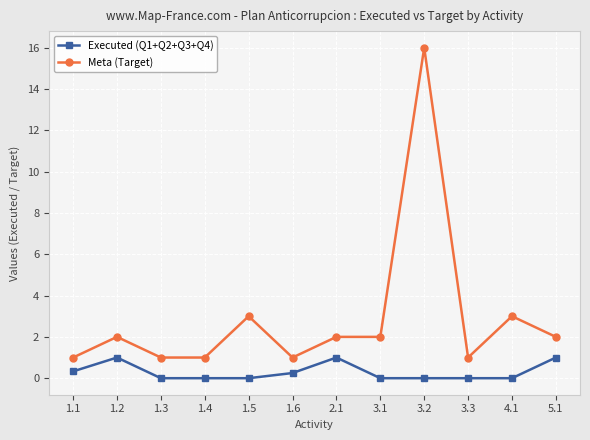

At which category is the sum across all series the highest?

3.2